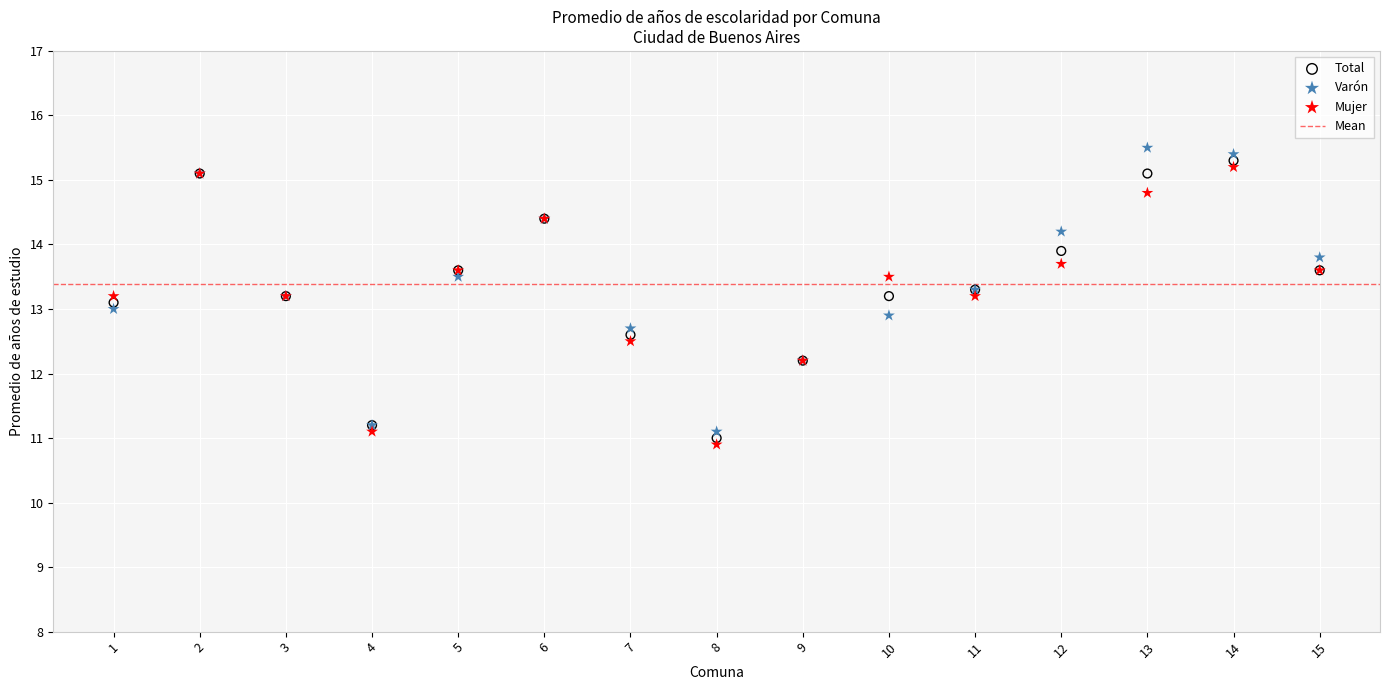

What is the X range (max minus min) for the scatter plot?

14.0